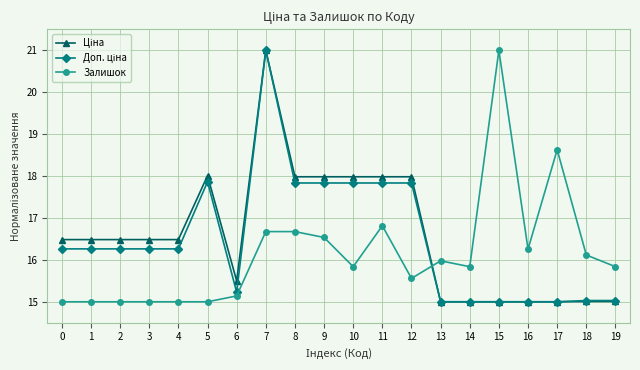

At which category is the sum across all series the highest?

7